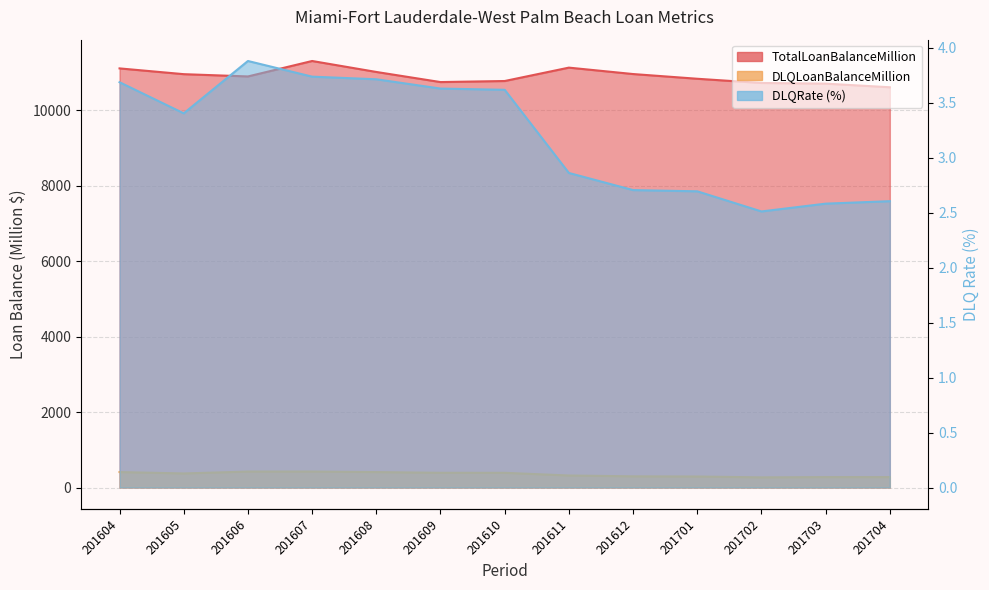

Reading right to left, transcribe all the data shown in this chart.

TotalLoanBalanceMillion: 10610.8	10707.1	10724.2	10836.2	10961.3	11131.4	10776.6	10748.4	11016.6	11307.2	10897.6	10957.9	11110.9
DLQLoanBalanceMillion: 276.3	276.4	269.3	291.9	296.5	318.4	389.8	390.0	409.0	422.5	422.7	372.9	409.6
DLQRate: 2.6	2.6	2.5	2.7	2.7	2.9	3.6	3.6	3.7	3.7	3.9	3.4	3.7